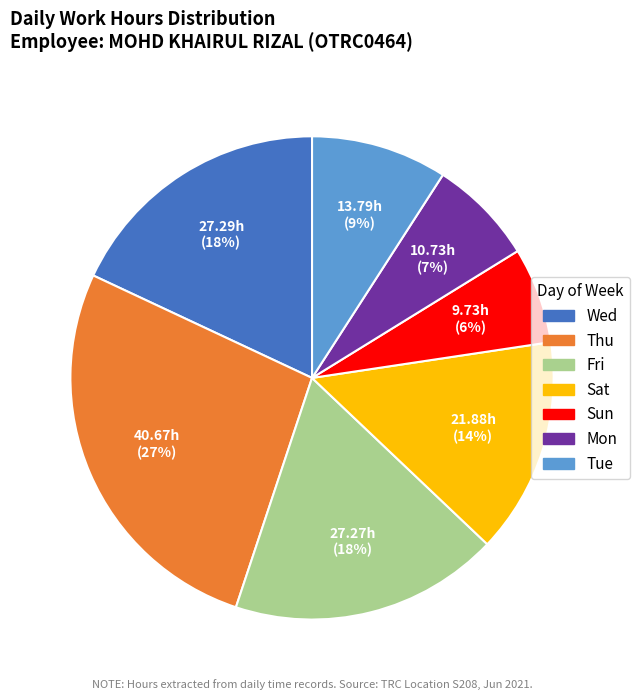

To the nearest percent, what is the average slice percentage?

14%